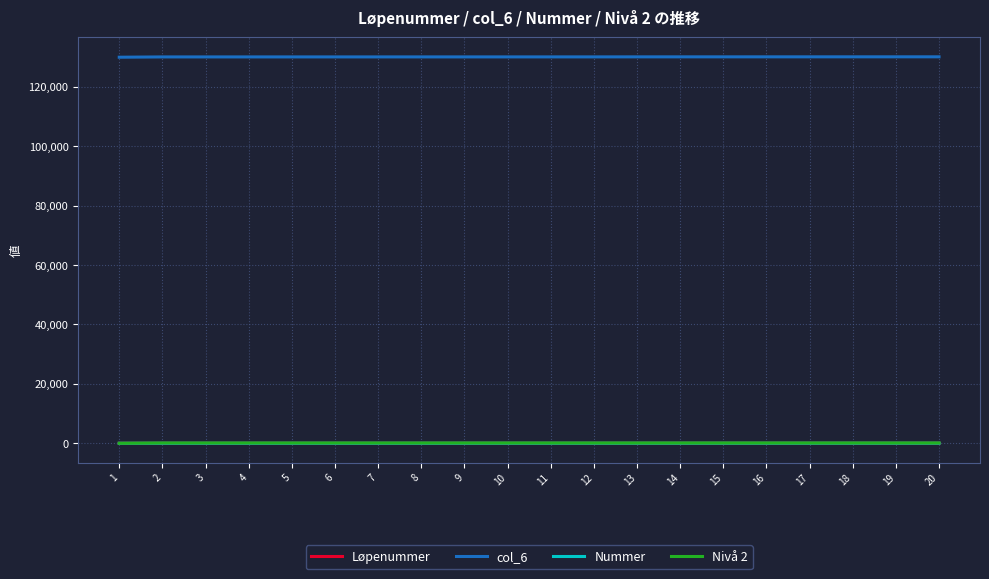

True or false: Nivå 2 and col_6 intersect in this chart.

False